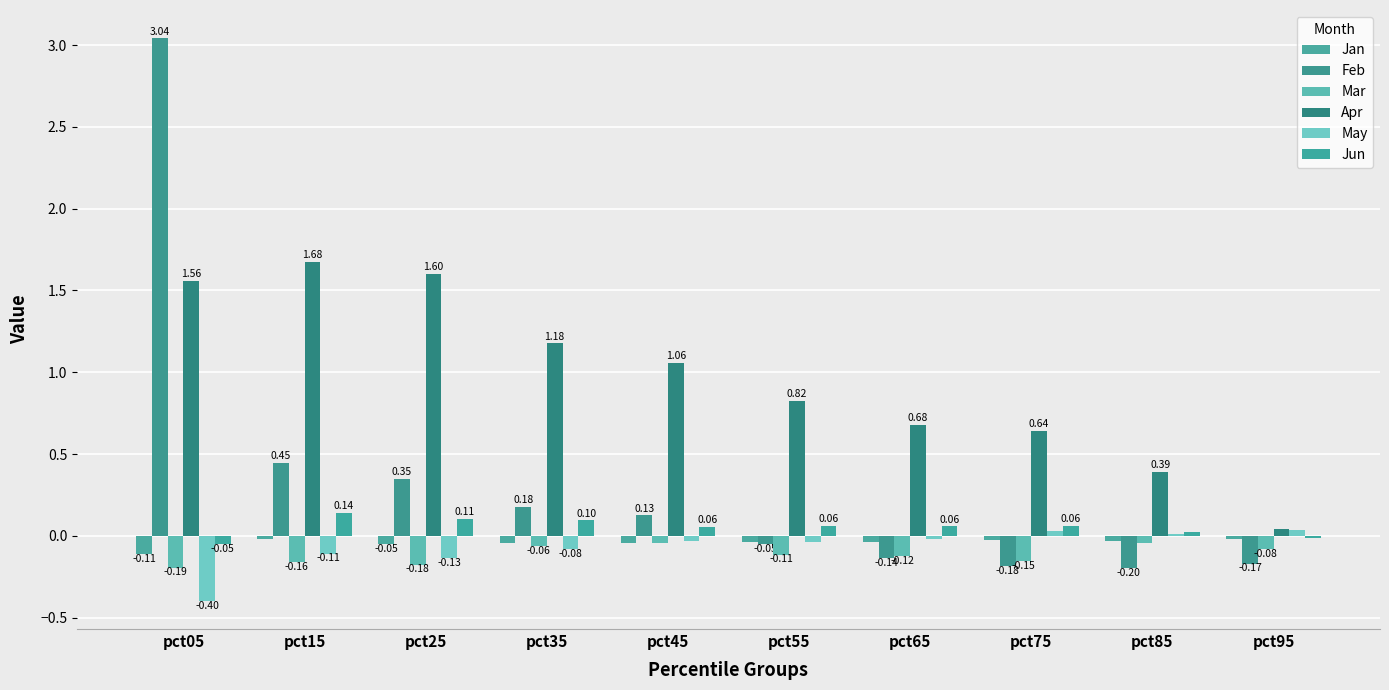

The Apr series shows 0.6 at pct75. True or false?

True